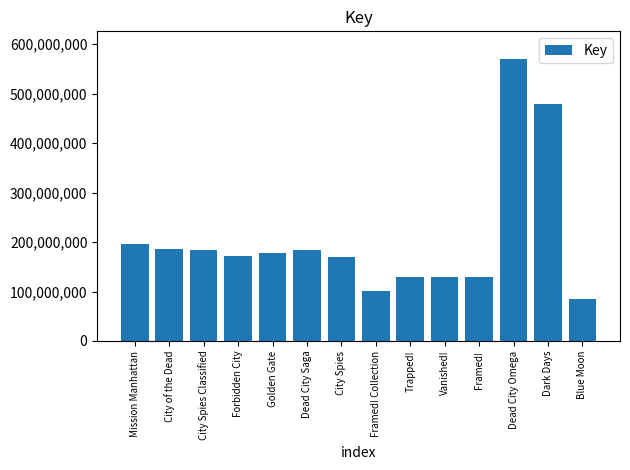

Count the number of categories in the chart.

14